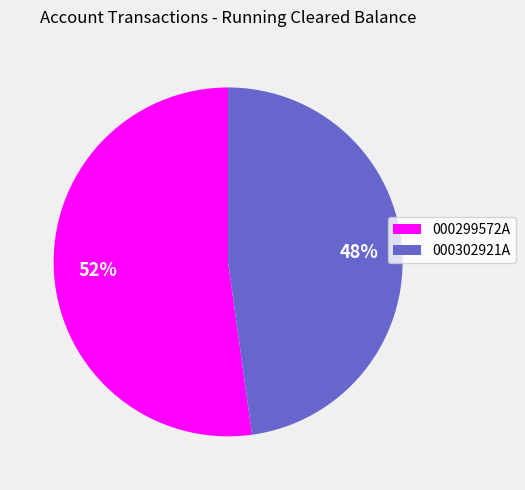

The 000302921A slice represents 61% of the pie. True or false?

False